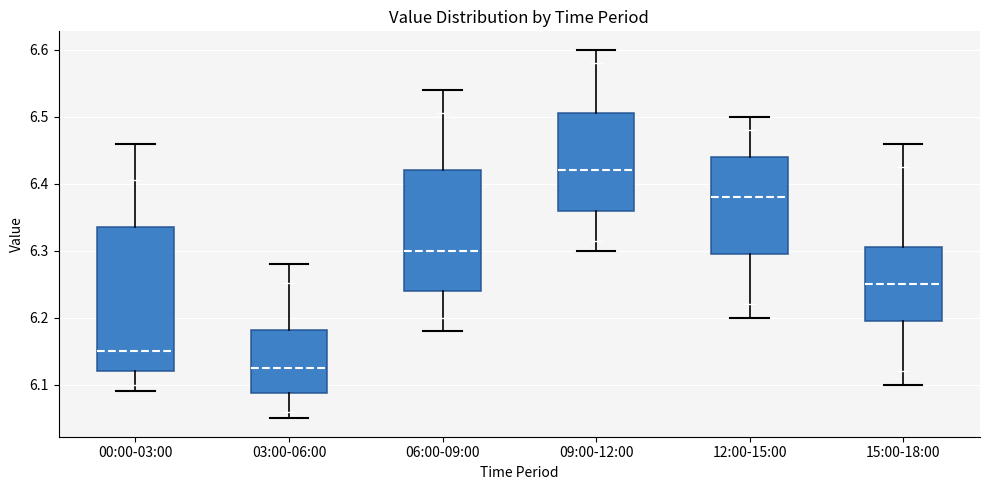

Which box has the lowest median line?

03:00-06:00